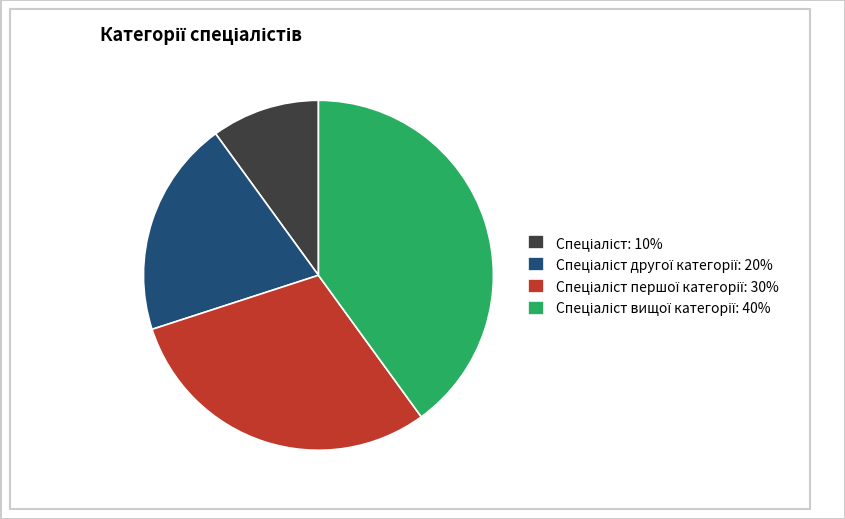

Is there any slice that represents more than half of the pie?

No